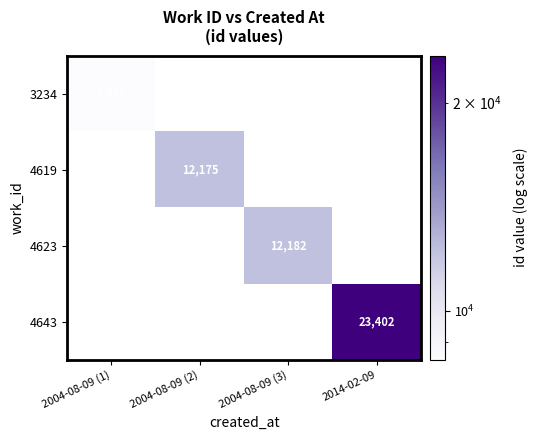

Is it true that 4643 equals 7370 at 2014-02-09?

False